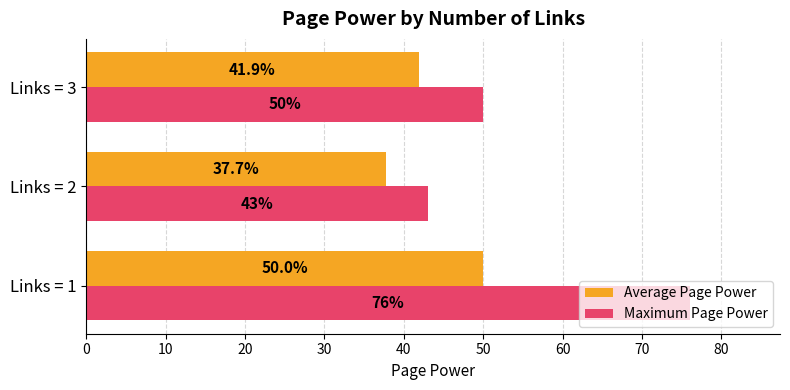

What is the average value of the Maximum Page Power series?

56.3